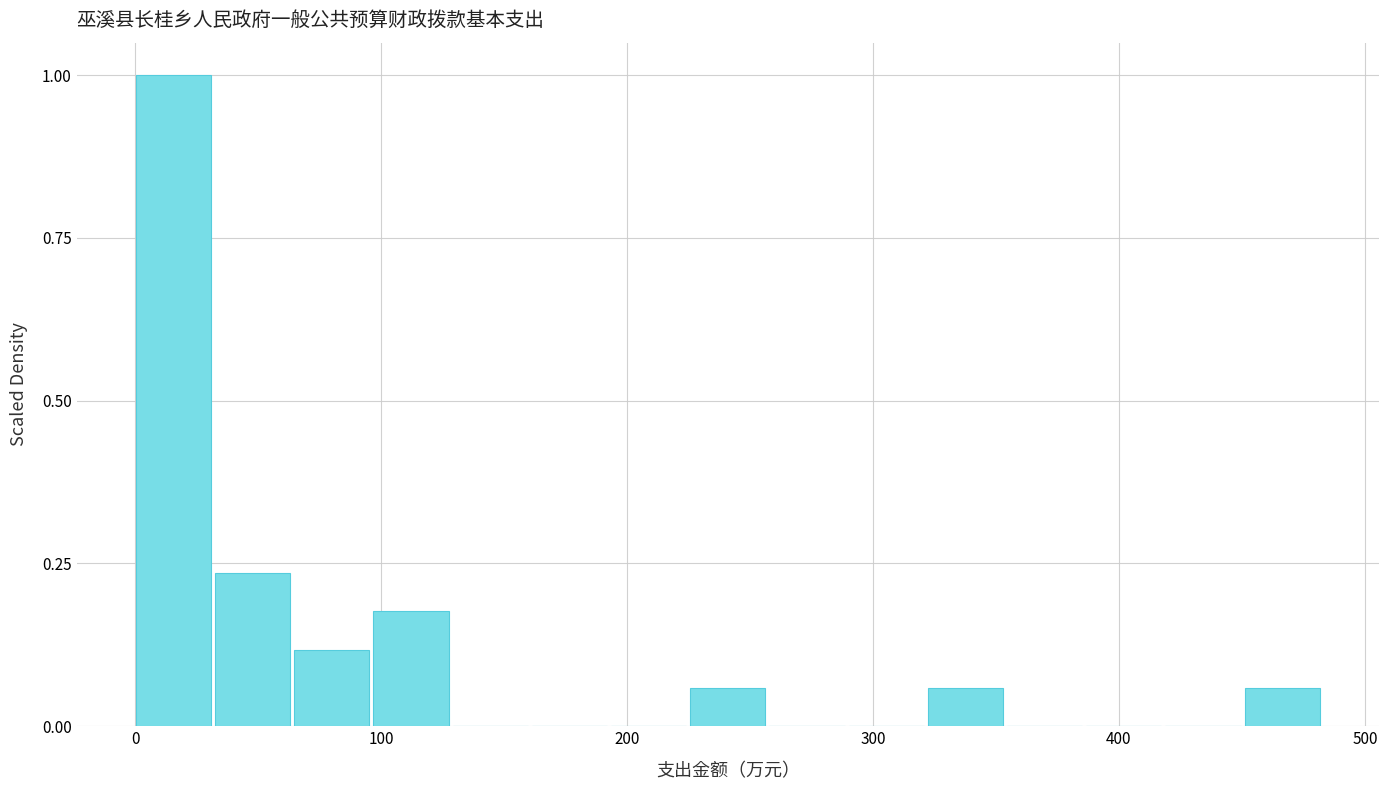

Around what value on the x-axis is the tallest bar? Give the approximate position of its centre, as read against the axis.

20